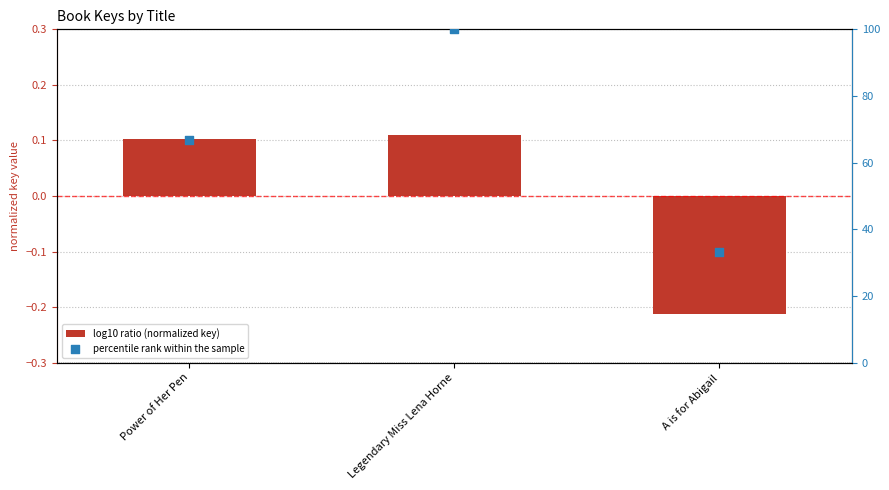

What is the total value across all series at A is for Abigail?

33.1